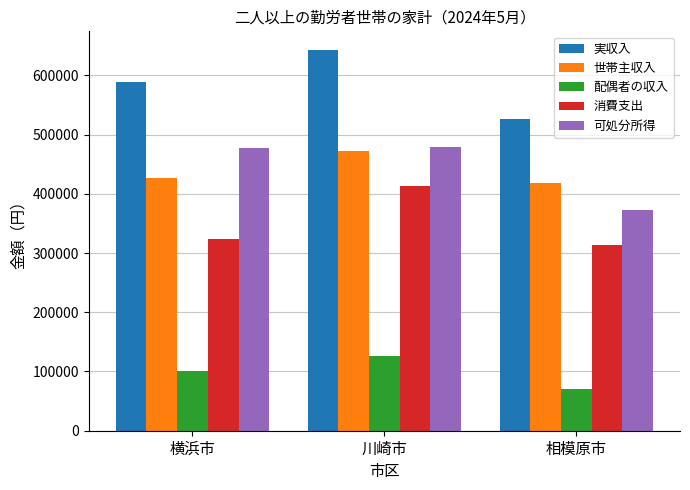

At 川崎市, list the series in order from smallest to largest.

配偶者の収入, 消費支出, 世帯主収入, 可処分所得, 実収入